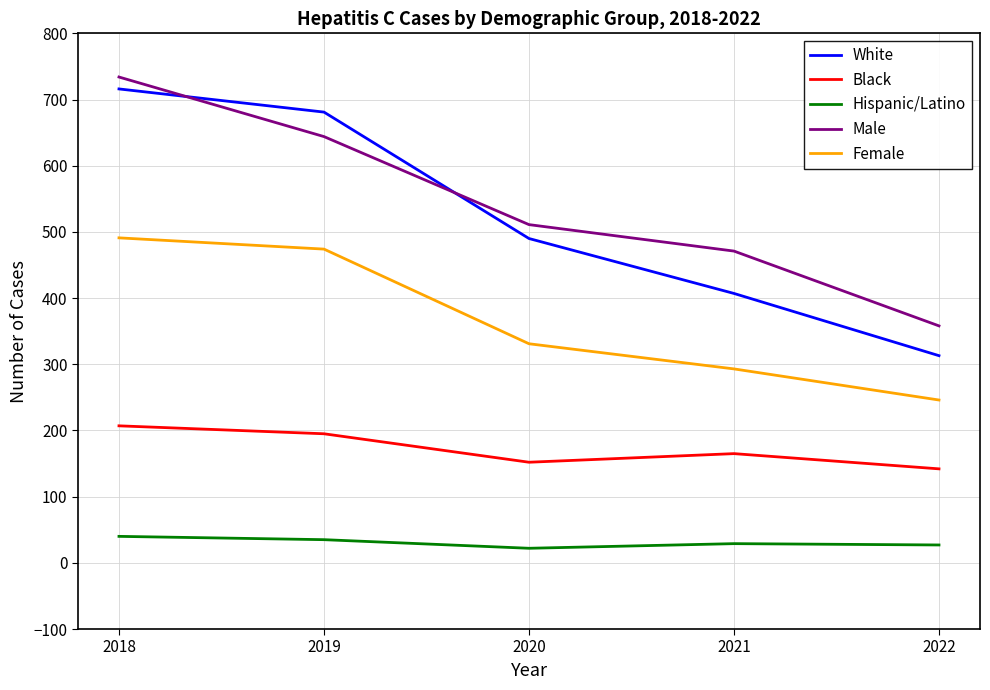

In Black, how many points are higher than both neighbors (excluding endpoints)?

1